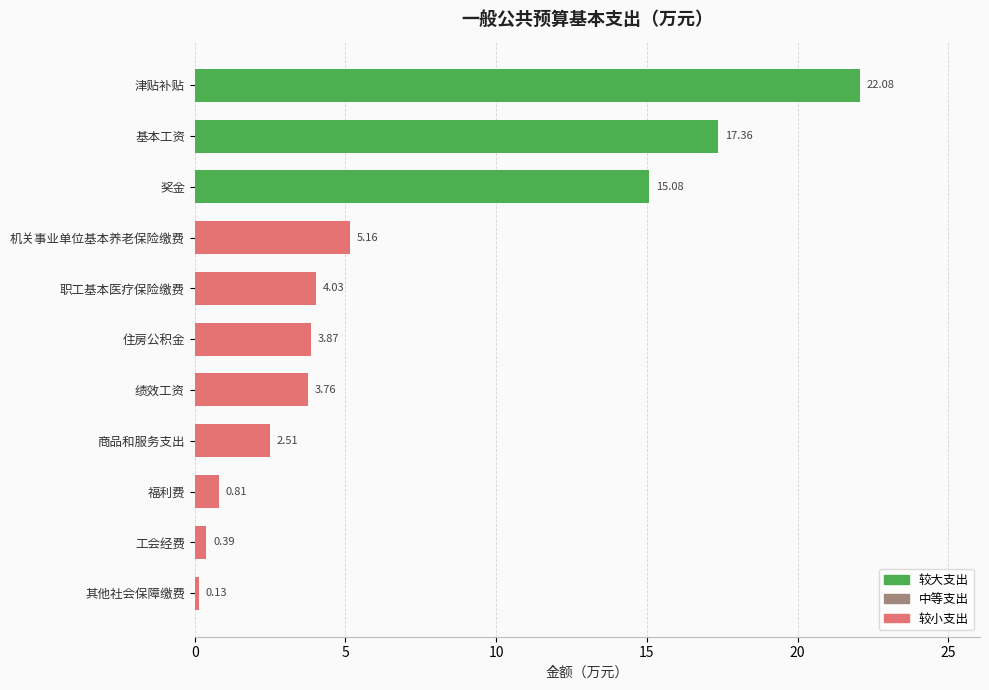

Rank the categories by value from highest to lowest.

津贴补贴, 基本工资, 奖金, 机关事业单位基本养老保险缴费, 职工基本医疗保险缴费, 住房公积金, 绩效工资, 商品和服务支出, 福利费, 工会经费, 其他社会保障缴费